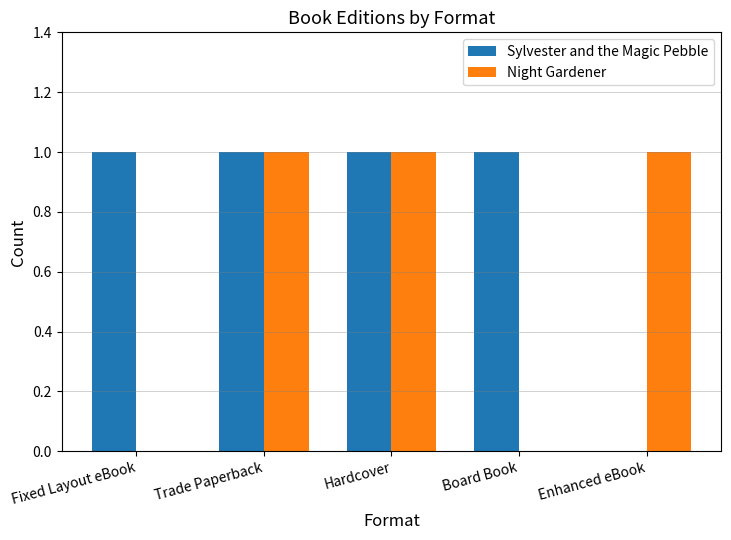

Which series has the largest total across all categories?

Sylvester and the Magic Pebble